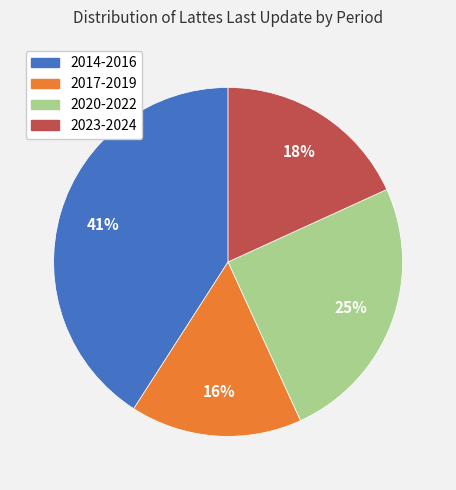

Do 2014-2016 and 2023-2024 together represent more than half of the pie?

Yes